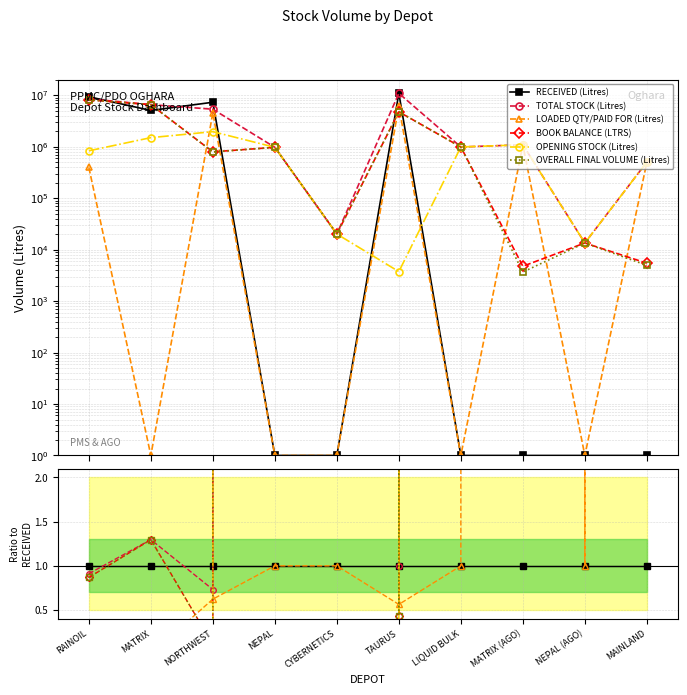

Which series has the largest total across all categories?

TOTAL STOCK (Litres)